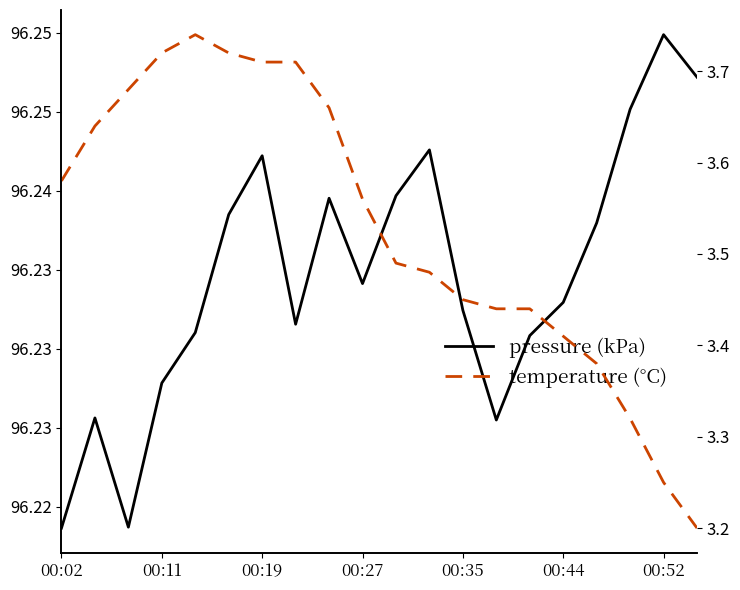

Which series has the widest spread of values?

temperature